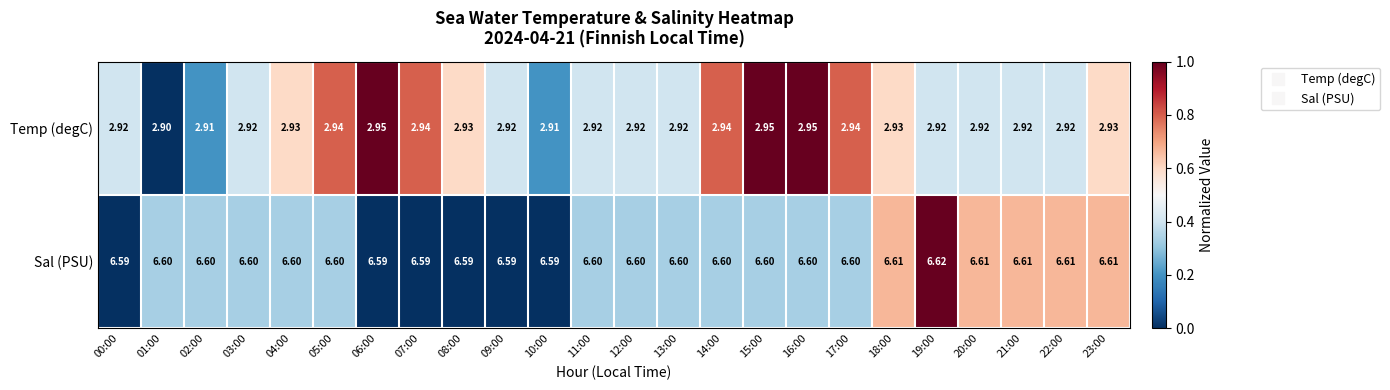

List the series in order of their overall mean, highest first.

Sal (PSU), Temp (degC)